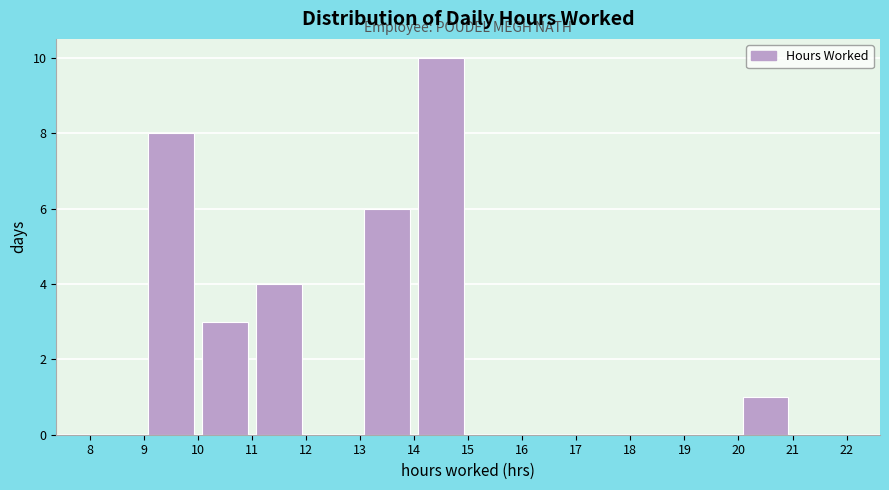

Reading left to right, list every bar in this chart as the range it spans on the x-axis followed by its height. The values are not printed on the chart, so give them approximately, as read against the axis.

8 to 9: 0
9 to 10: 8
10 to 11: 3
11 to 12: 4
12 to 13: 0
13 to 14: 6
14 to 15: 10
15 to 16: 0
16 to 17: 0
17 to 18: 0
18 to 19: 0
19 to 20: 0
20 to 21: 1
21 to 22: 0